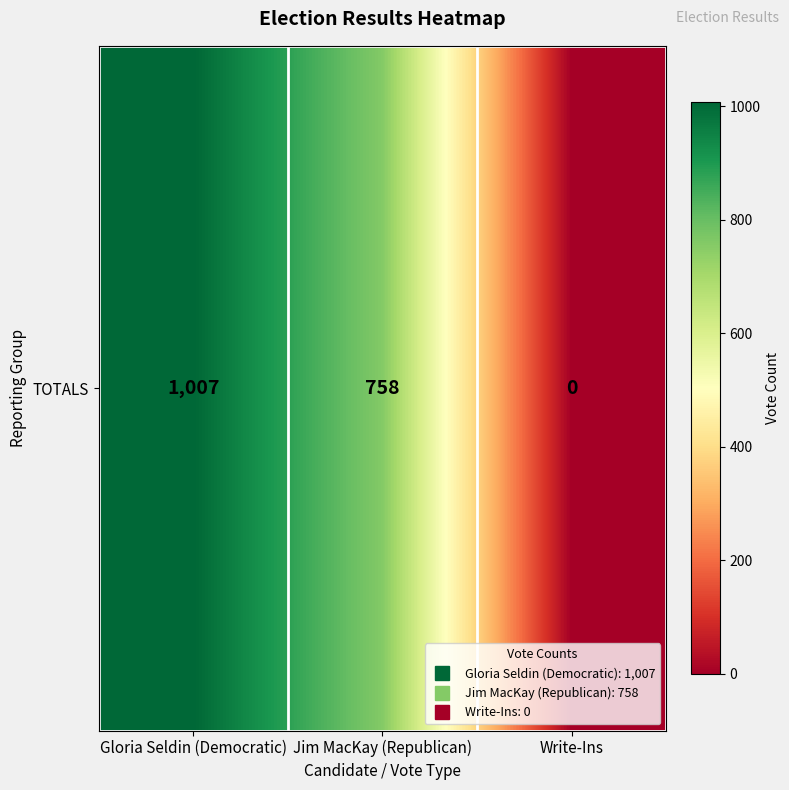

Rank the categories by value from highest to lowest.

Gloria Seldin (Democratic), Jim MacKay (Republican), Write-Ins